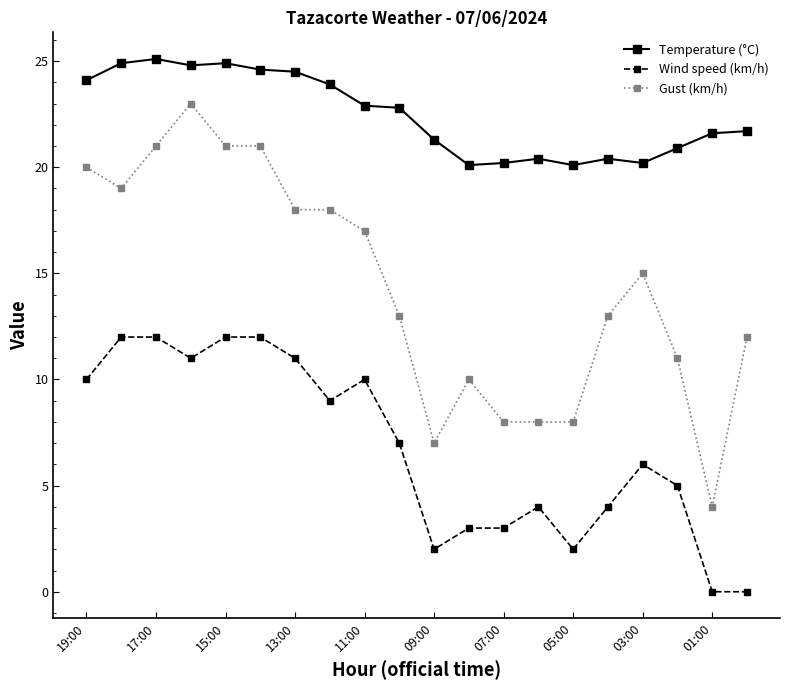

What are all the series names shown in the legend?

Temperature (°C), Wind speed (km/h), Gust (km/h)